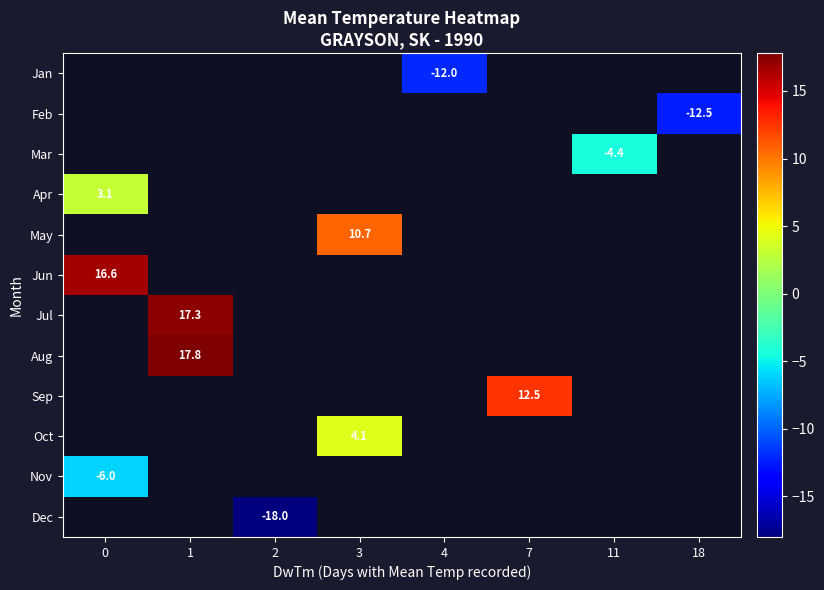

True or false: row_10 has a value of -6.0 at 0.

True